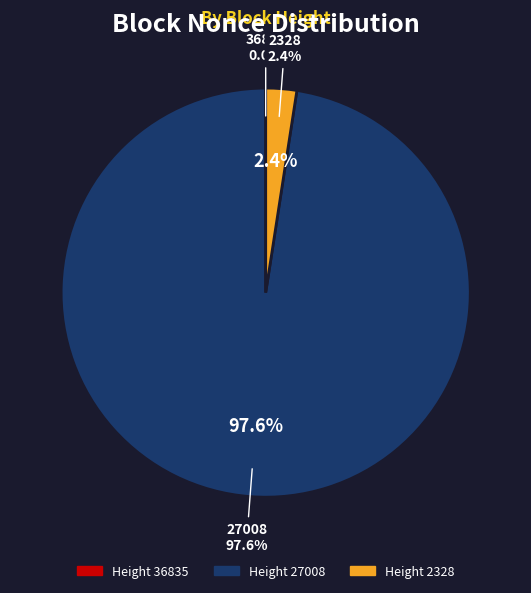

Count the number of slices in the pie.

3